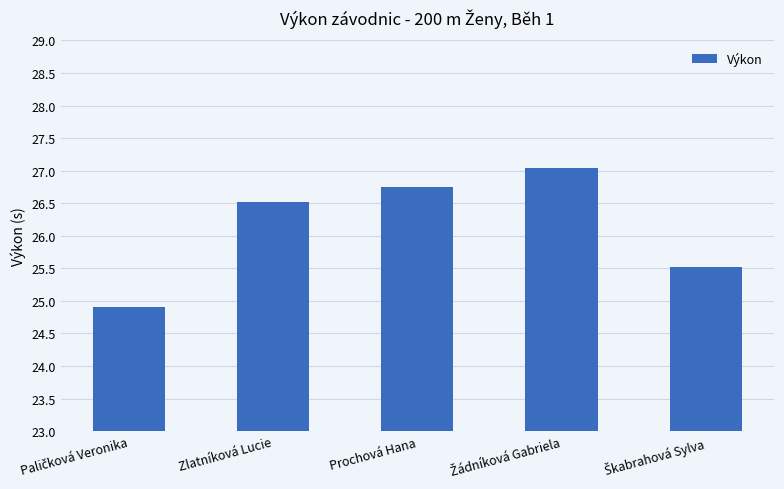

Reading right to left, list all the values displayed in this chart.

25.5	27.0	26.8	26.5	24.9